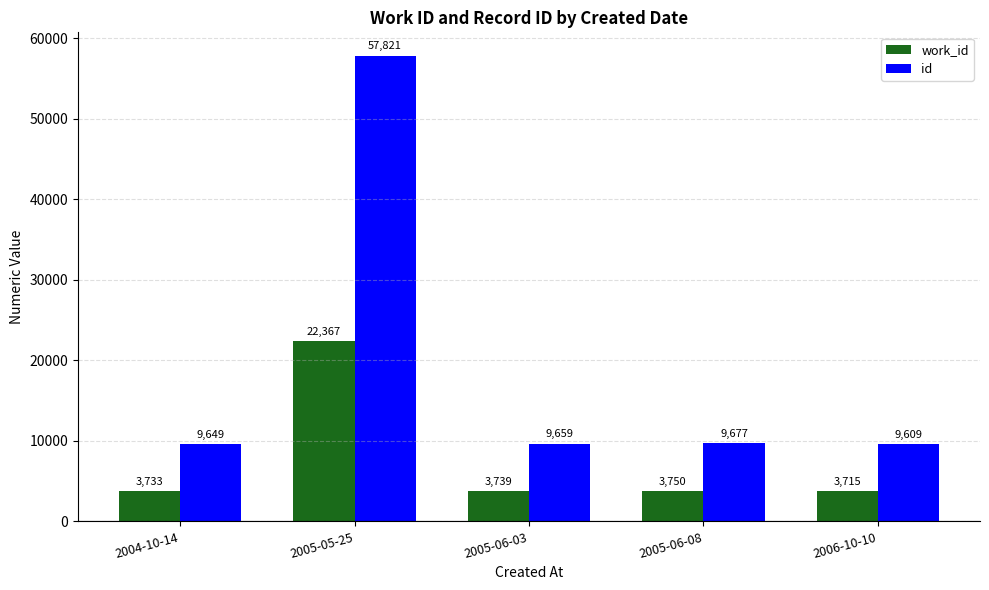

The work_id series shows 5769 at 2005-05-25. True or false?

False